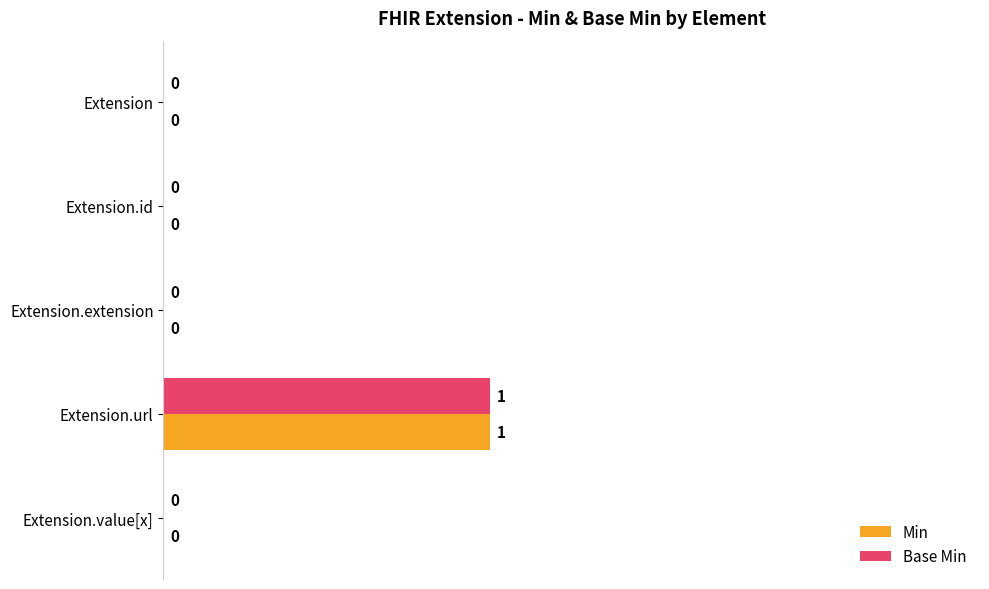

What are all the series names shown in the legend?

Min, Base Min